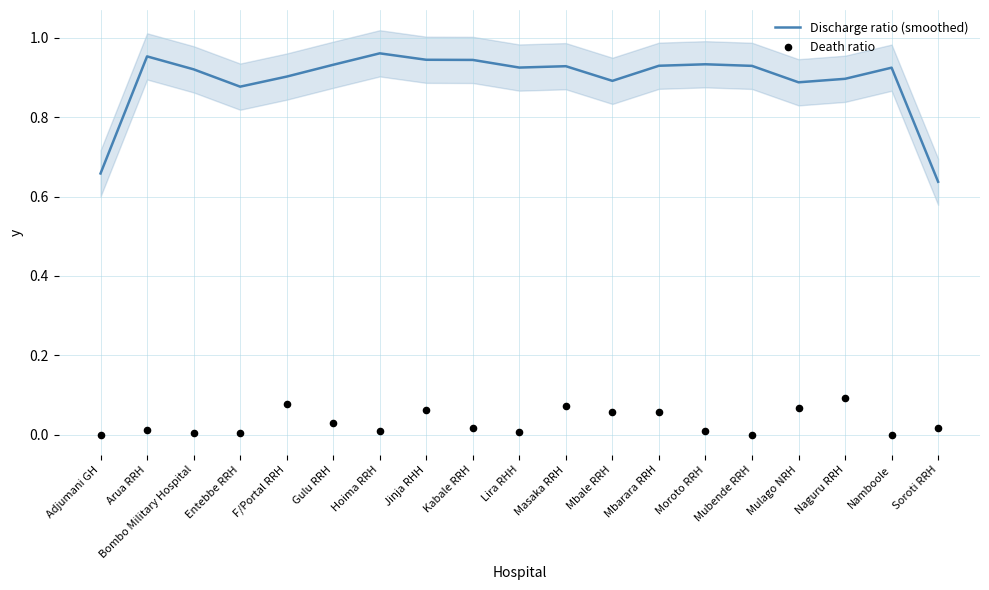

At how many categories does at least one series exceed 0?

19